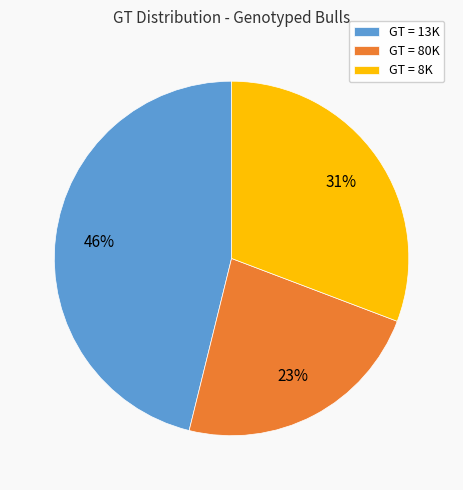

Combined, do GT = 80K and GT = 13K account for over 50%?

Yes